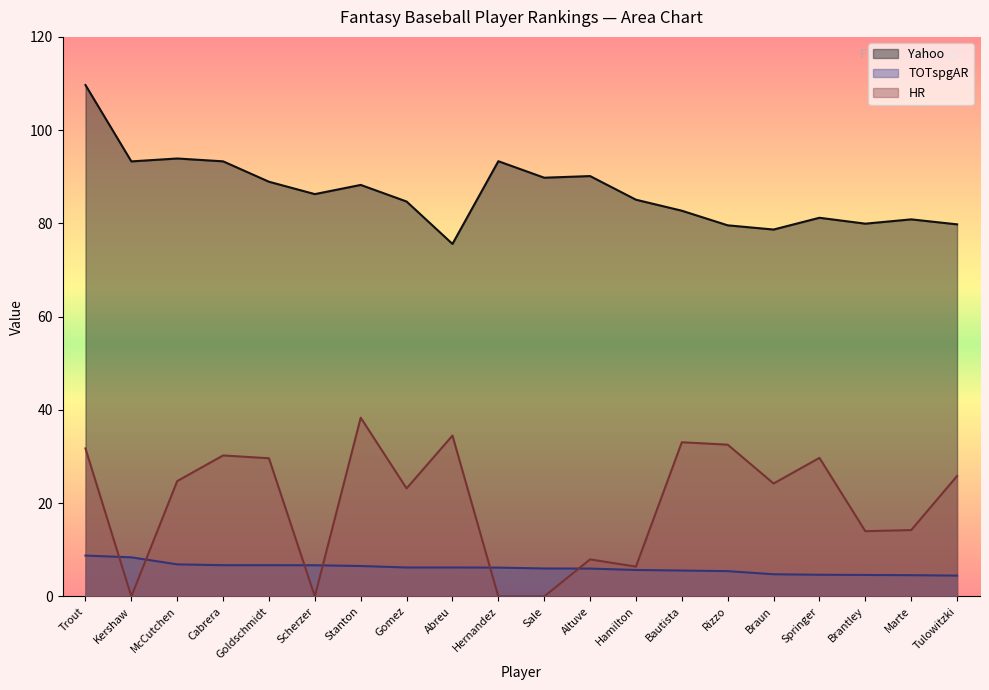

Between Springer and Rizzo, which is larger?

Springer